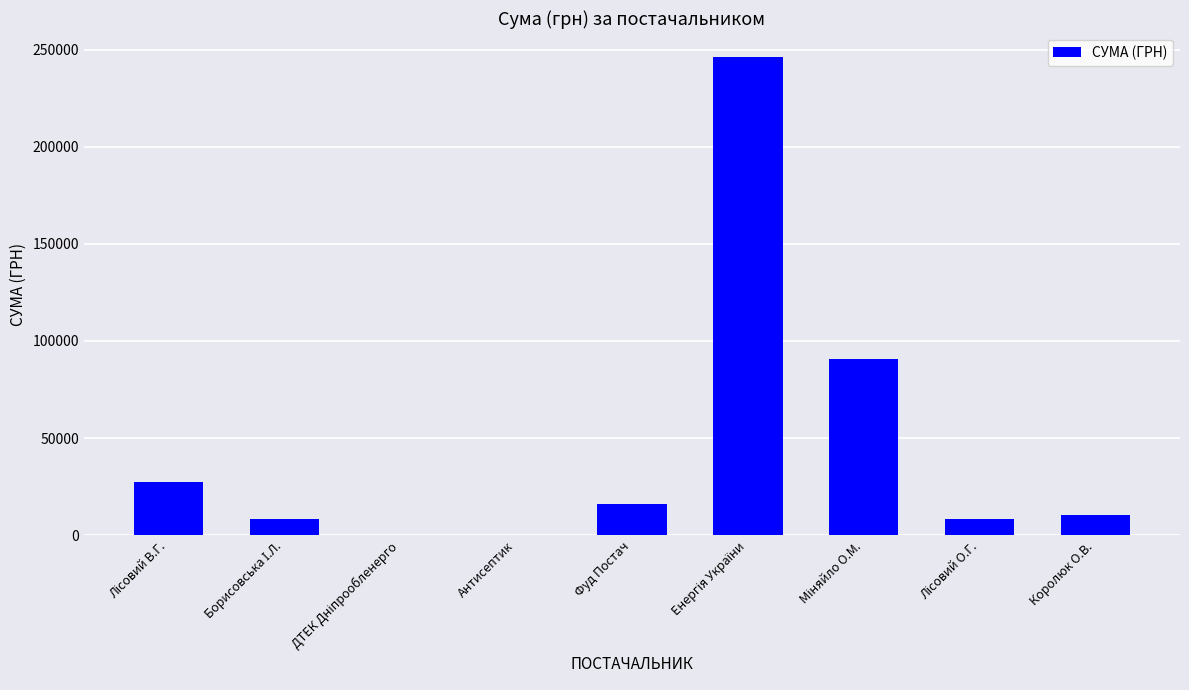

The chart shows a value of 10288.4 at Королюк О.В.. True or false?

True